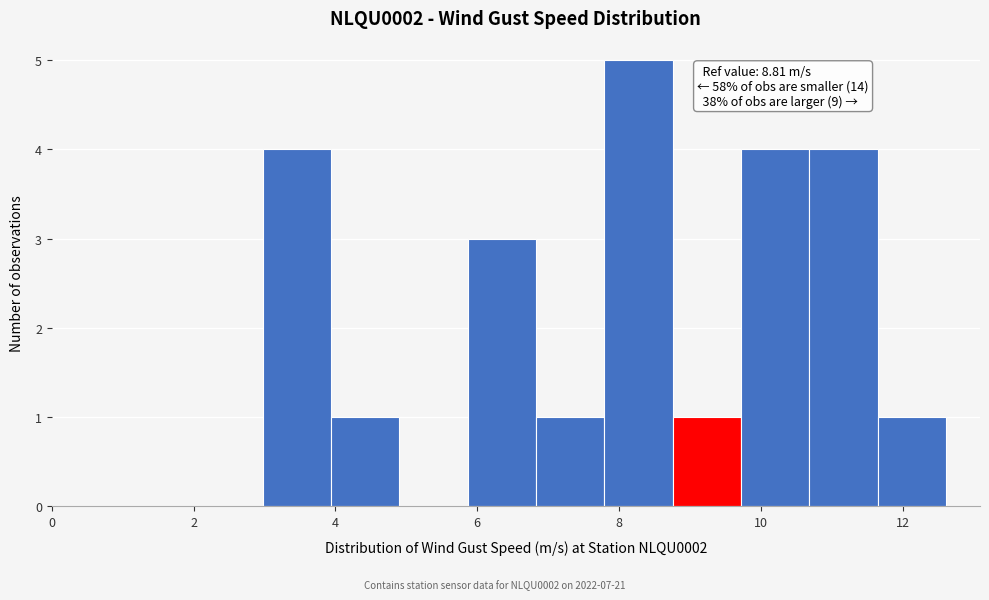

Which range on the x-axis has the tallest bar?

7.8 to 8.8